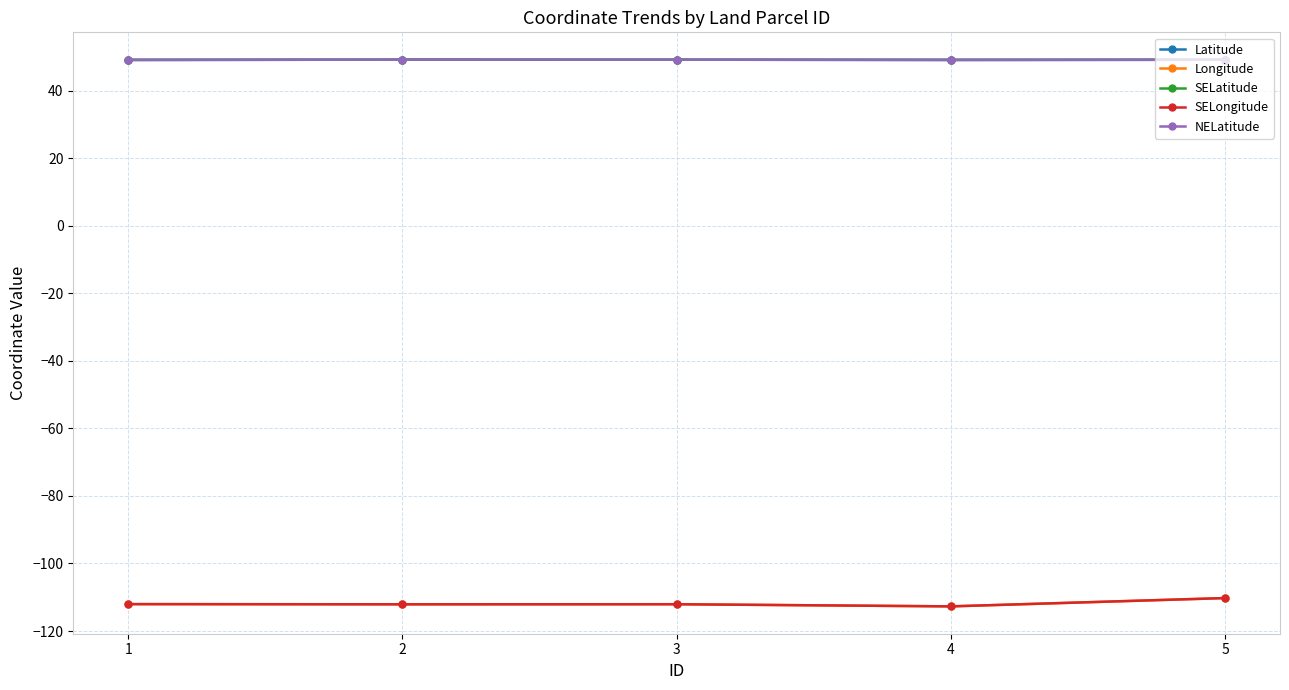

True or false: SELatitude has more than 0 points higher than both neighbors.

True